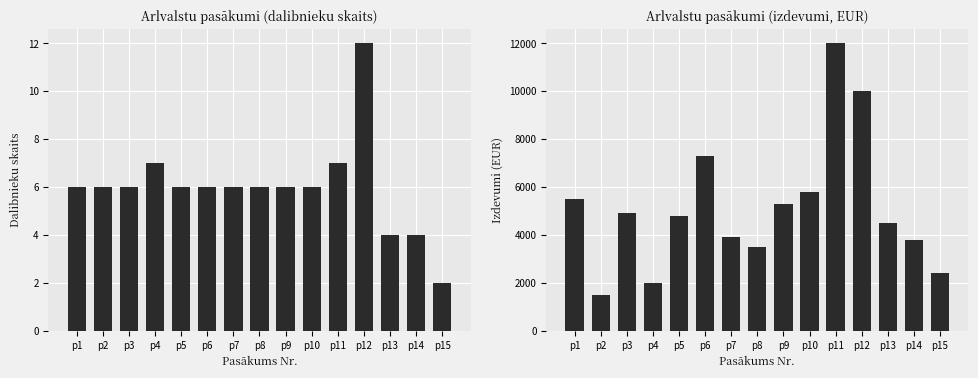

True or false: Izdevumi kopaa has a value of 10000 at p12.

True